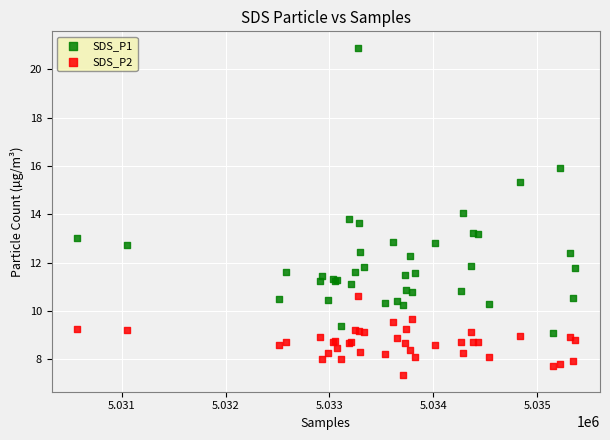

Which series reaches the minimum Y coordinate?

SDS_P2